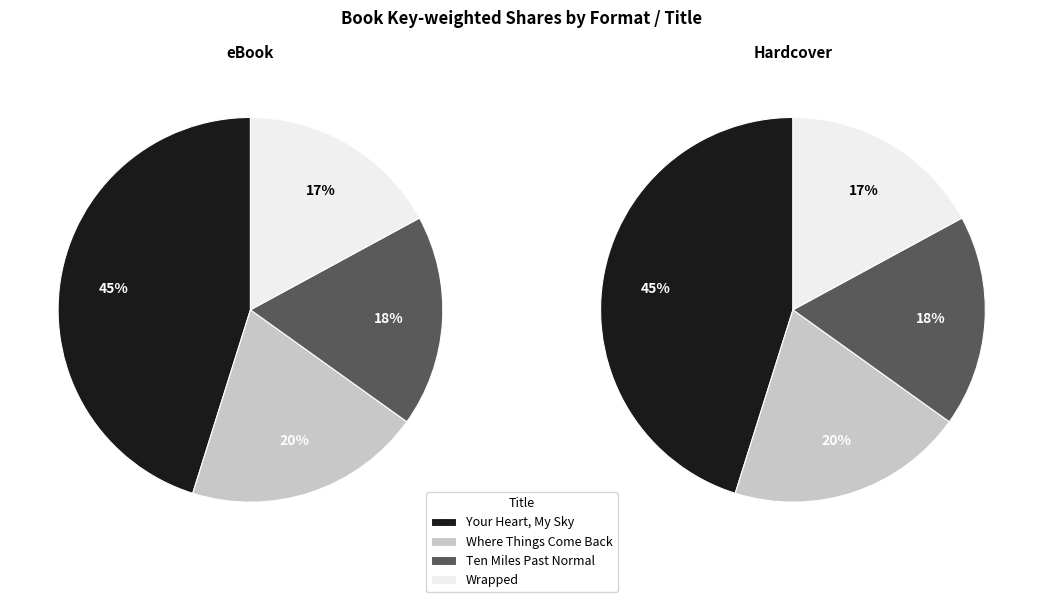

To the nearest percent, what percentage of the pie is Ten Miles Past Normal?

18%